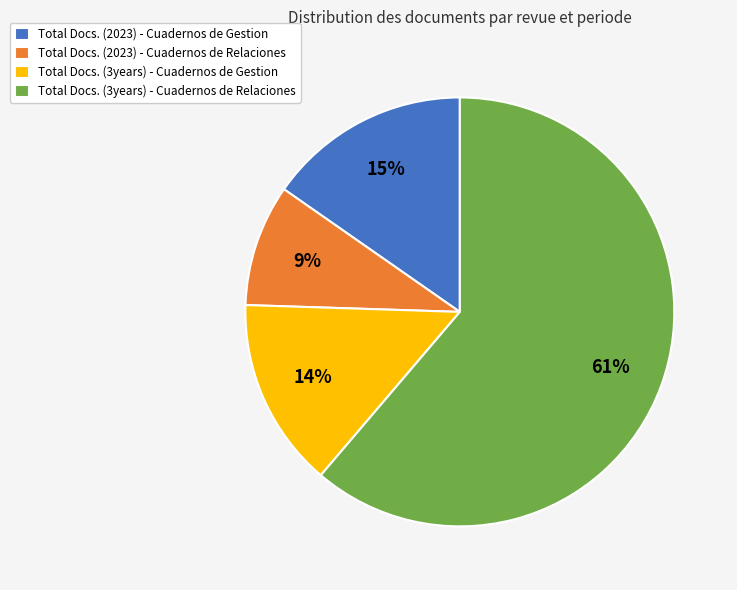

What is the largest slice in the pie chart?

Total Docs. (3years) - Cuadernos de Relaciones